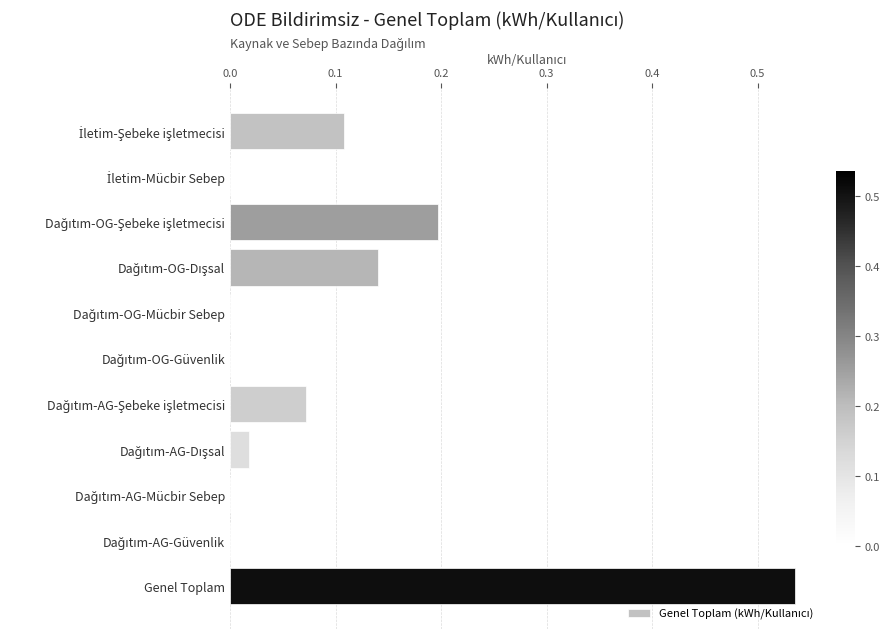

Count the number of data series in this chart.

1